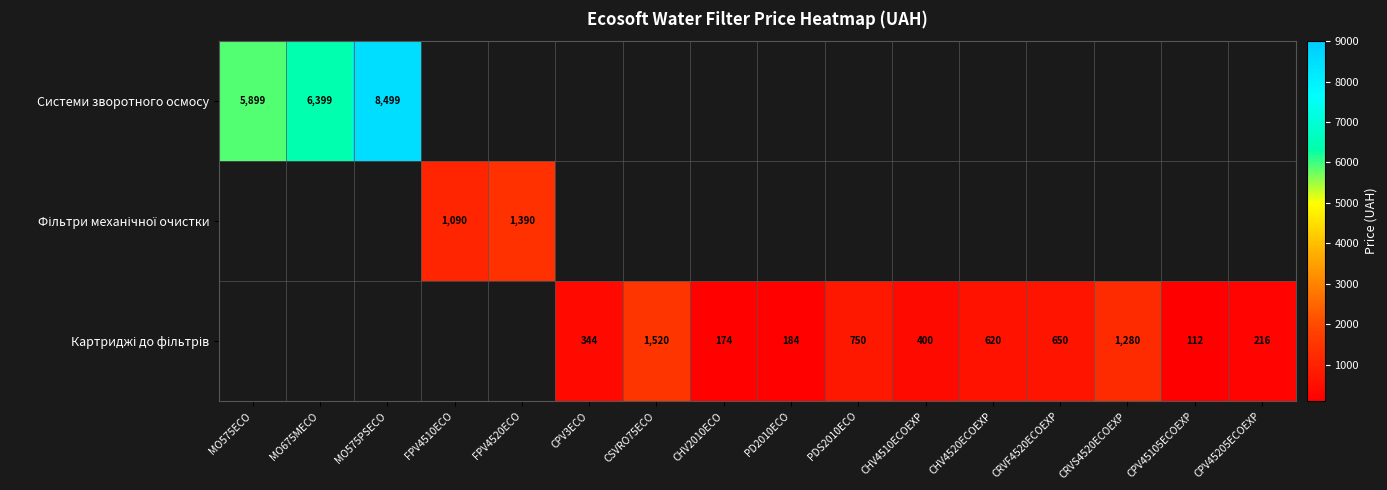

The value of Картриджі до фільтрів at CHV4510ECOEXP is 400.0. True or false?

True